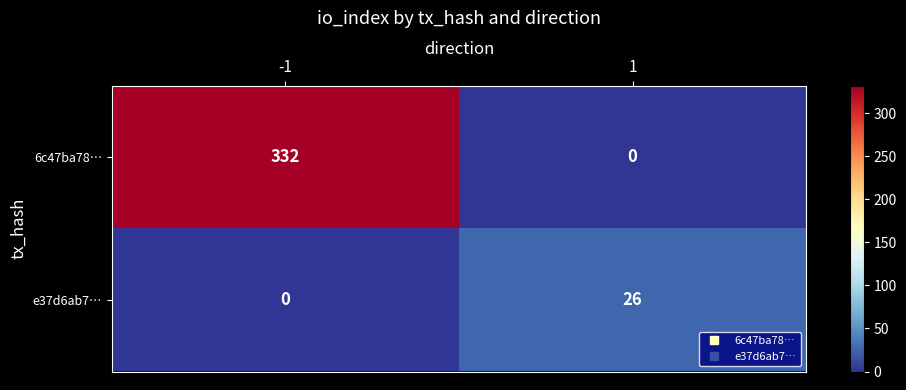

Reading left to right, extract all data points from this chart.

6c47ba78…: -1=332	1=0
e37d6ab7…: -1=0	1=26